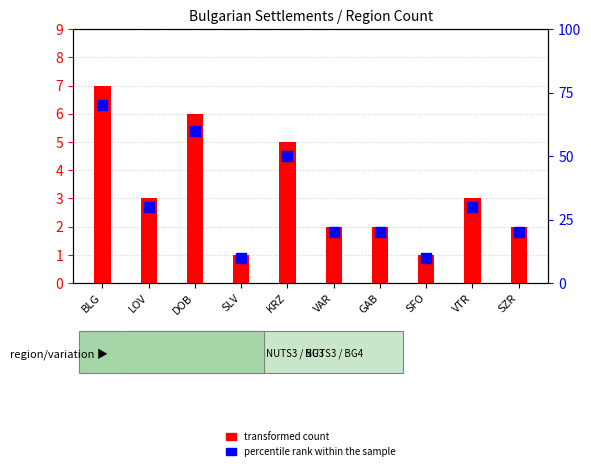

What is the total value across all series at LOV?

33